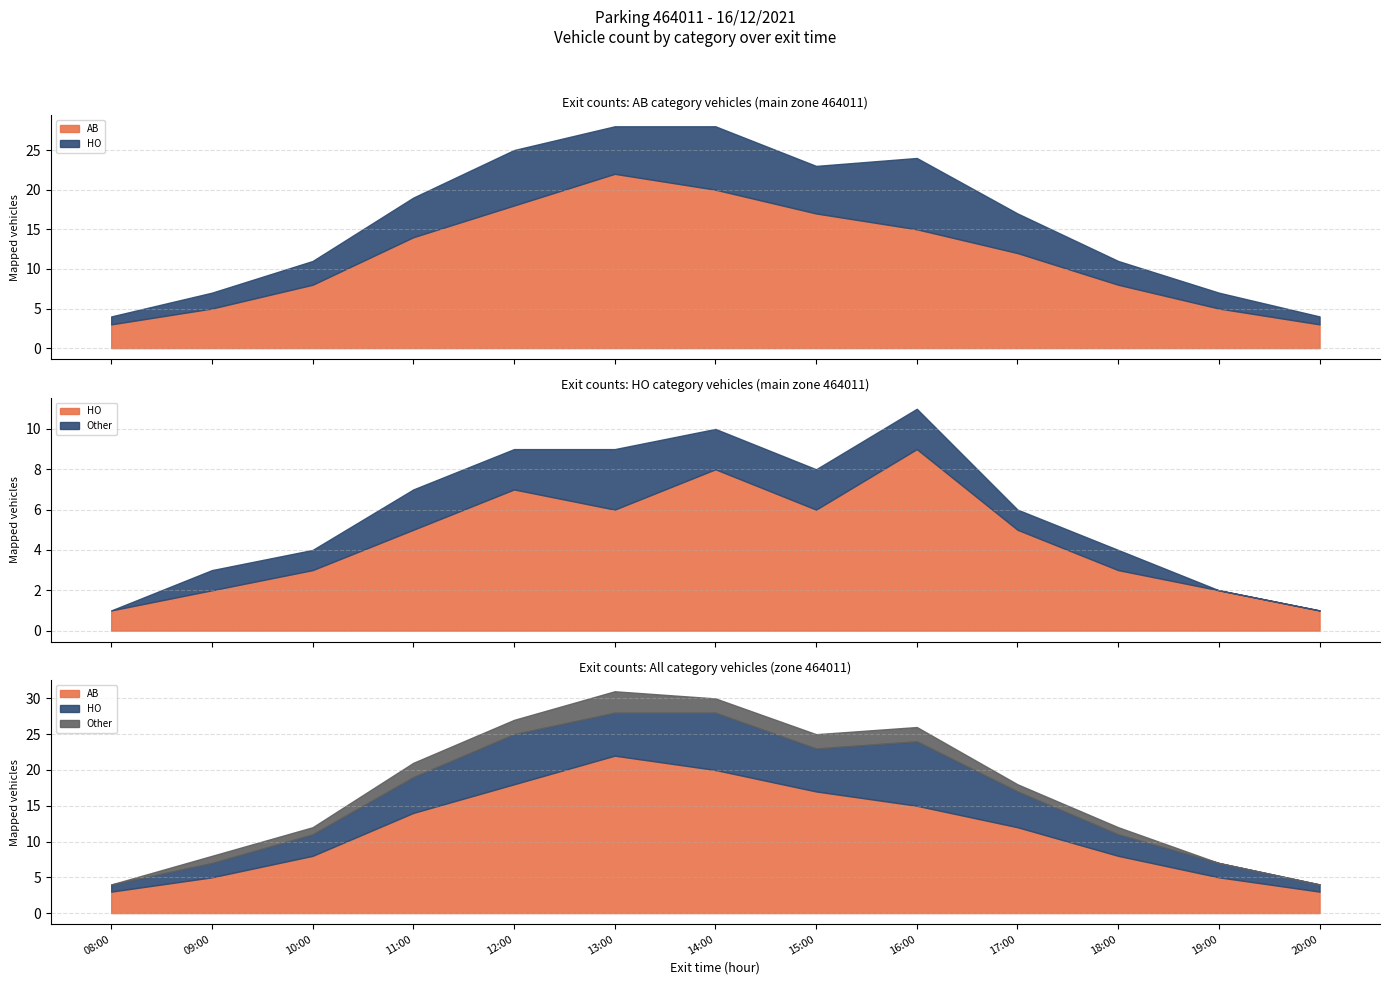

What is the difference between the HO values at 08:00 and 17:00?

4